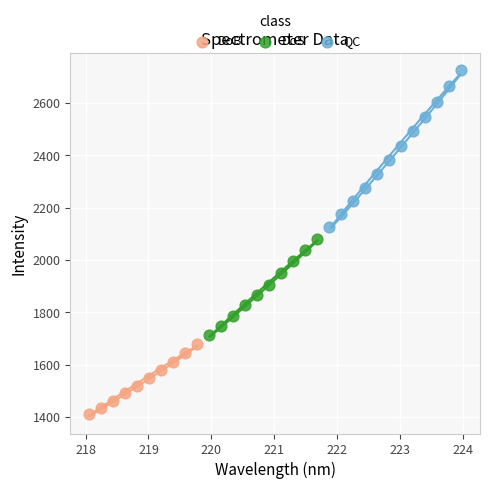

Which series reaches the minimum Y coordinate?

DoB